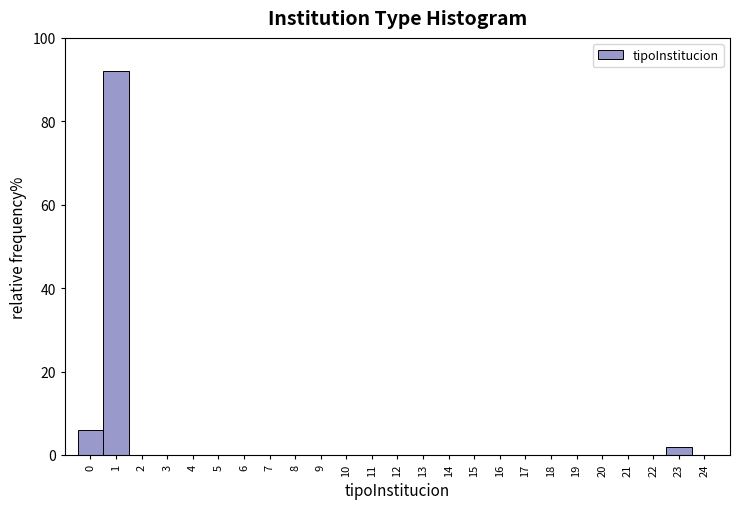

Reading left to right, transcribe this chart: for each bar, give the range it covers on the x-axis and its height. The values are not printed on the chart, so give them approximately, as read against the axis.

-0.5 to 0.5: 6
0.5 to 1.5: 92
1.5 to 2.5: 0
2.5 to 3.5: 0
3.5 to 4.5: 0
4.5 to 5.5: 0
5.5 to 6.5: 0
6.5 to 7.5: 0
7.5 to 8.5: 0
8.5 to 9.5: 0
9.5 to 10.5: 0
10.5 to 11.5: 0
11.5 to 12.5: 0
12.5 to 13.5: 0
13.5 to 14.5: 0
14.5 to 15.5: 0
15.5 to 16.5: 0
16.5 to 17.5: 0
17.5 to 18.5: 0
18.5 to 19.5: 0
19.5 to 20.5: 0
20.5 to 21.5: 0
21.5 to 22.5: 0
22.5 to 23.5: 2
23.5 to 24.5: 0